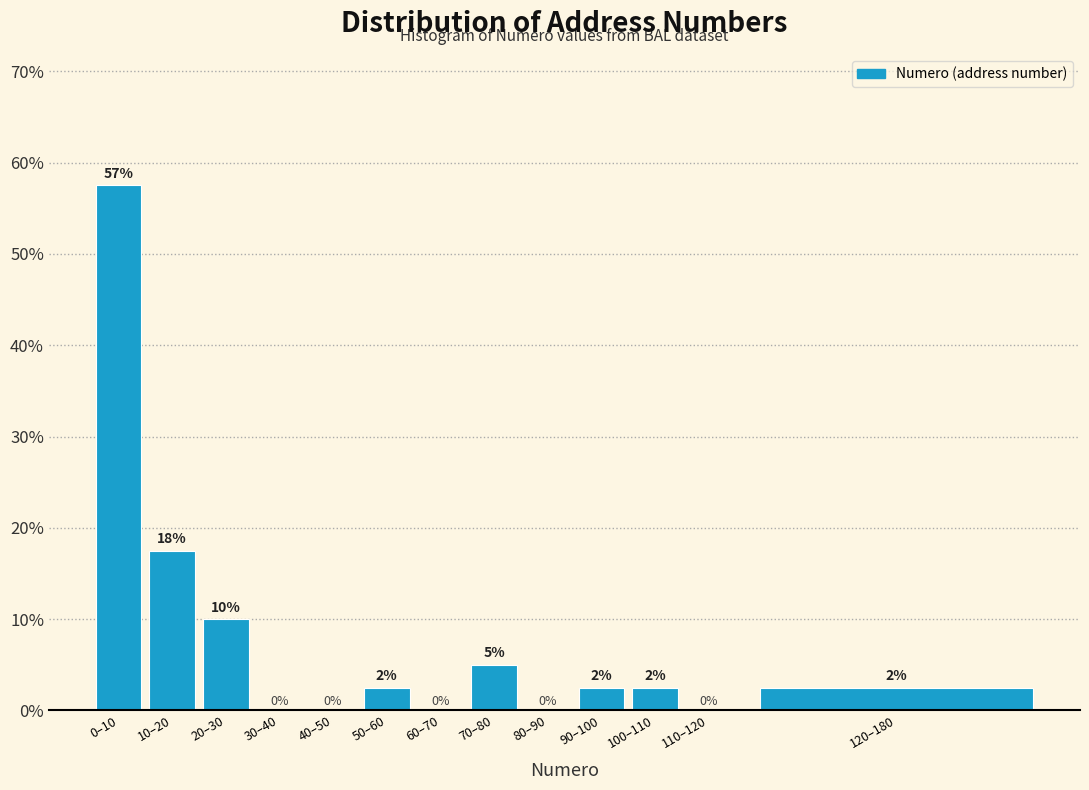

Between 0–10 and 80–90, which is larger?

0–10